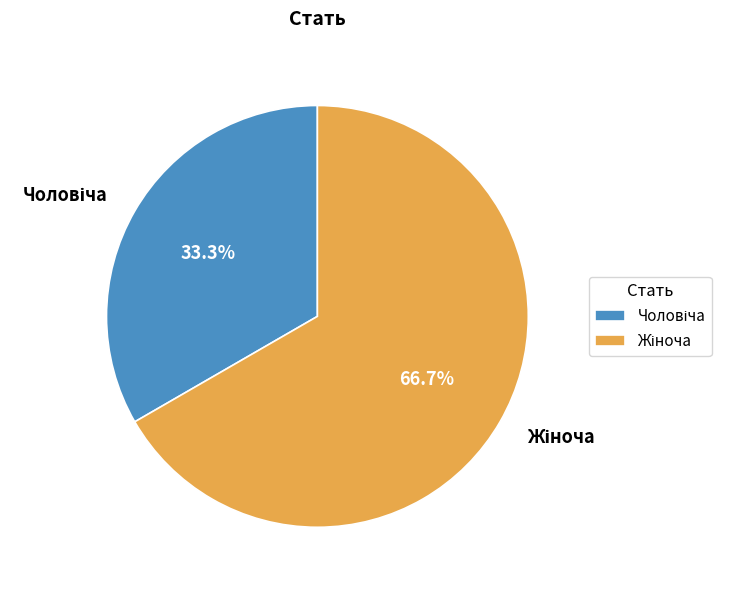

Is there a majority slice in this chart?

Yes